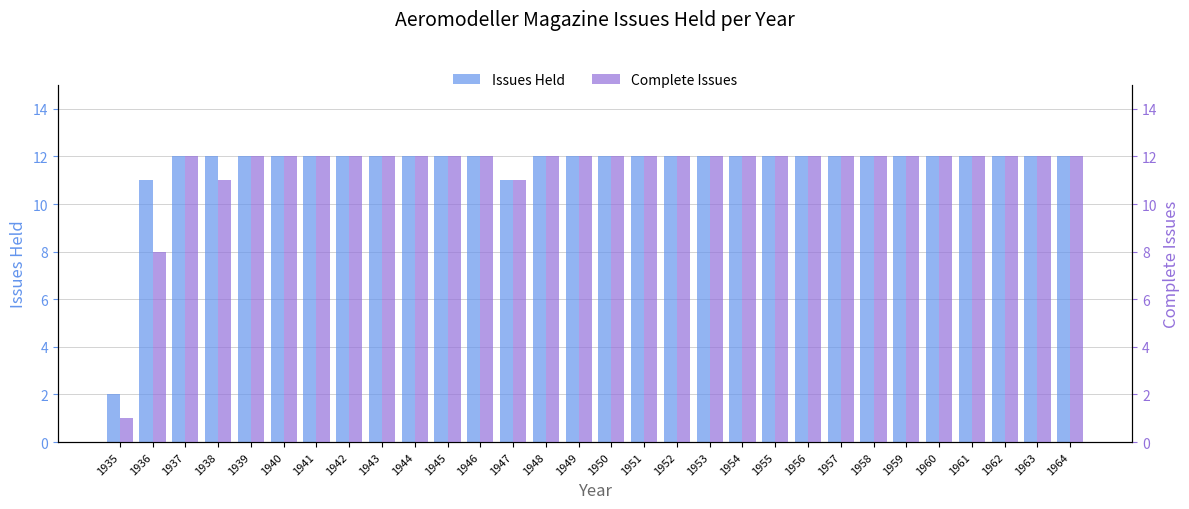

Reading right to left, transcribe all the data shown in this chart.

Issues Held: 12	12	12	12	12	12	12	12	12	12	12	12	12	12	12	12	12	11	12	12	12	12	12	12	12	12	12	12	11	2
Complete Issues: 12	12	12	12	12	12	12	12	12	12	12	12	12	12	12	12	12	11	12	12	12	12	12	12	12	12	11	12	8	1